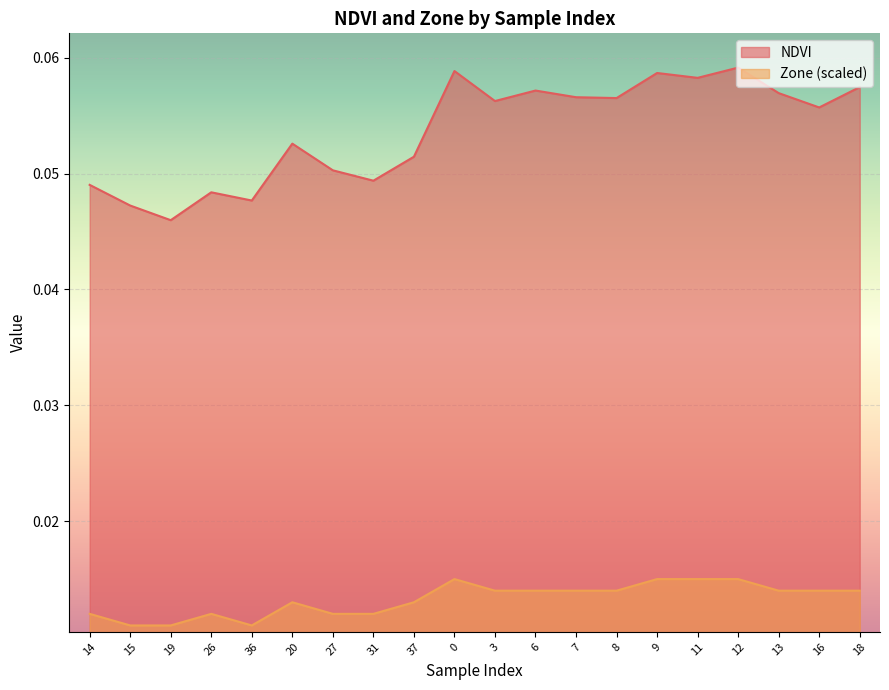

How many lines are shown in the chart?

2